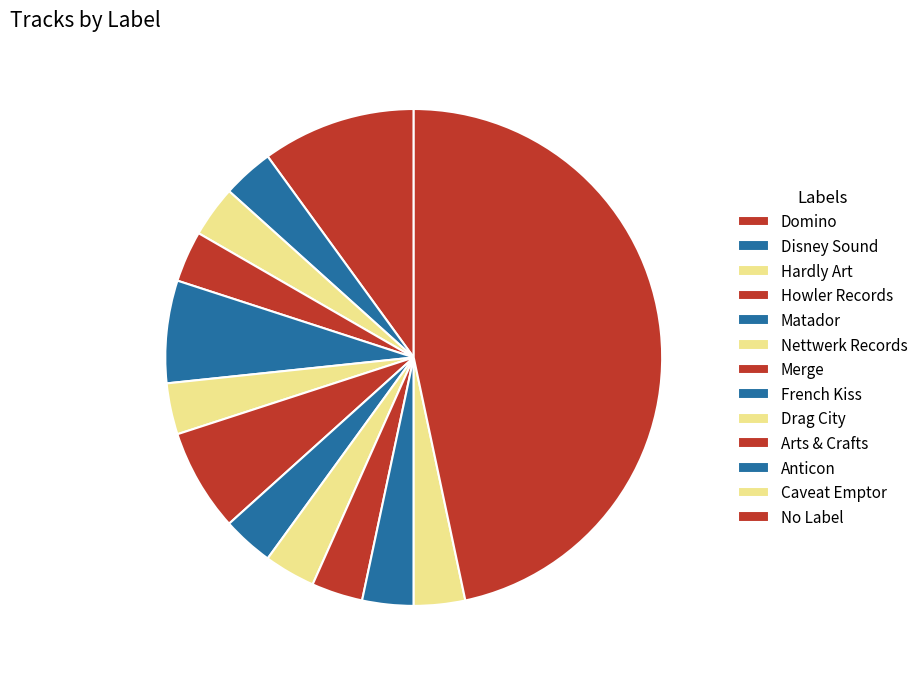

Is there a majority slice in this chart?

No